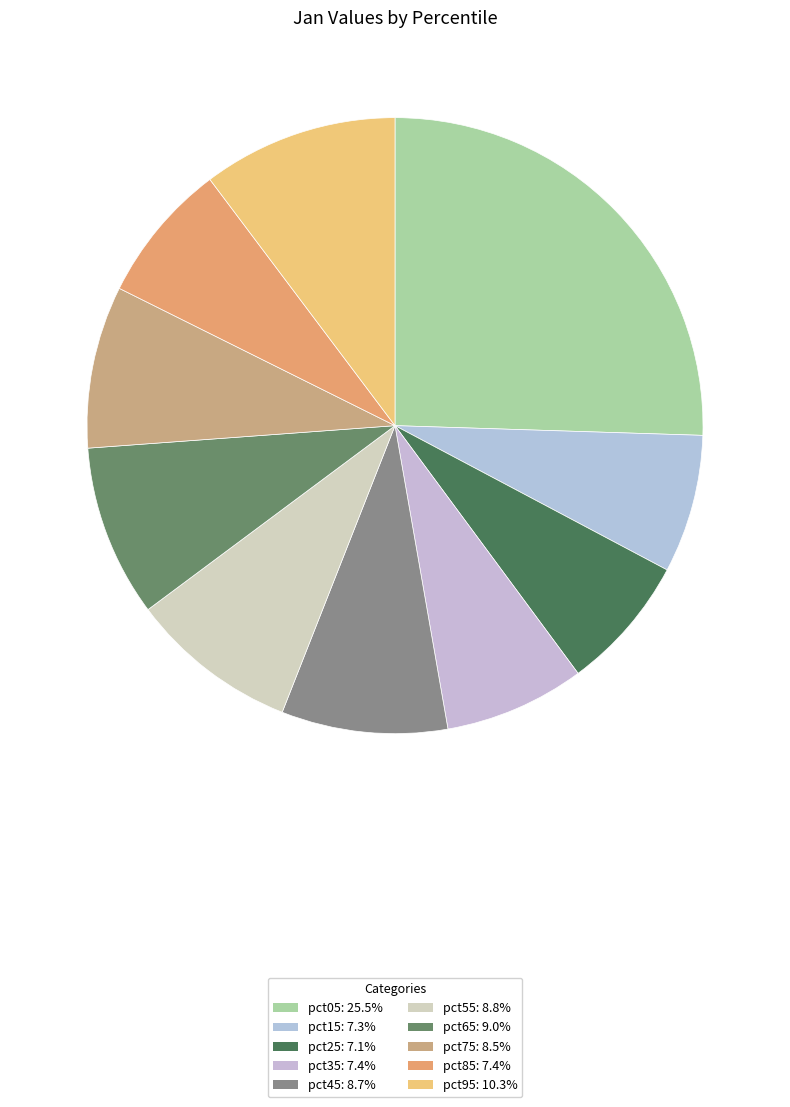

Which has a higher value, pct65 or pct95?

pct95